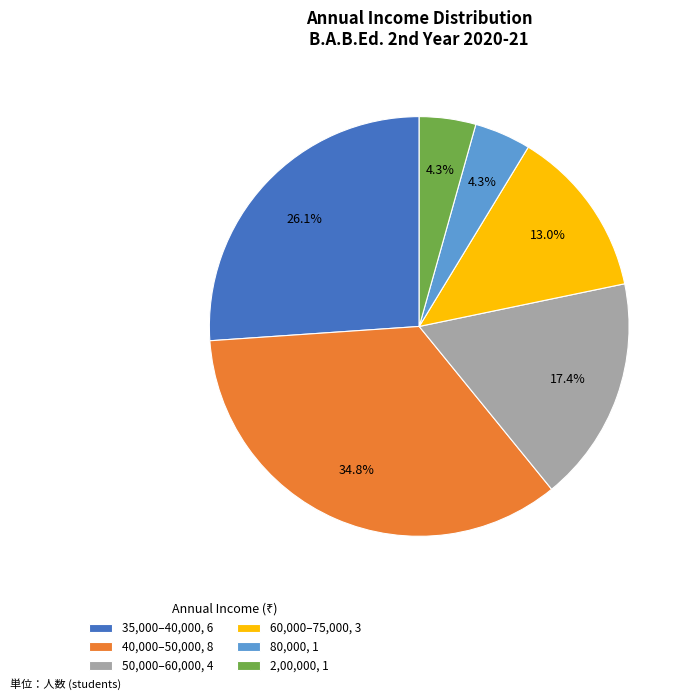

What is the ratio of the value at 2,00,000, 1 to the value at 80,000, 1?

1.0